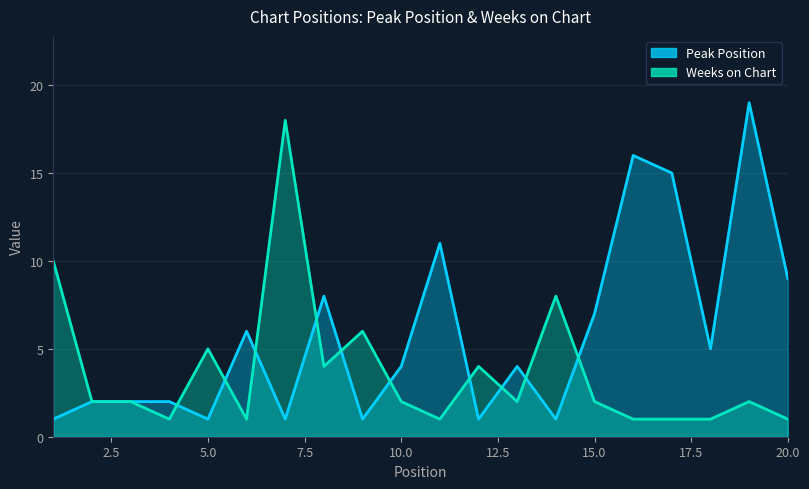

What is the lowest value of the Weeks on Chart series?

1